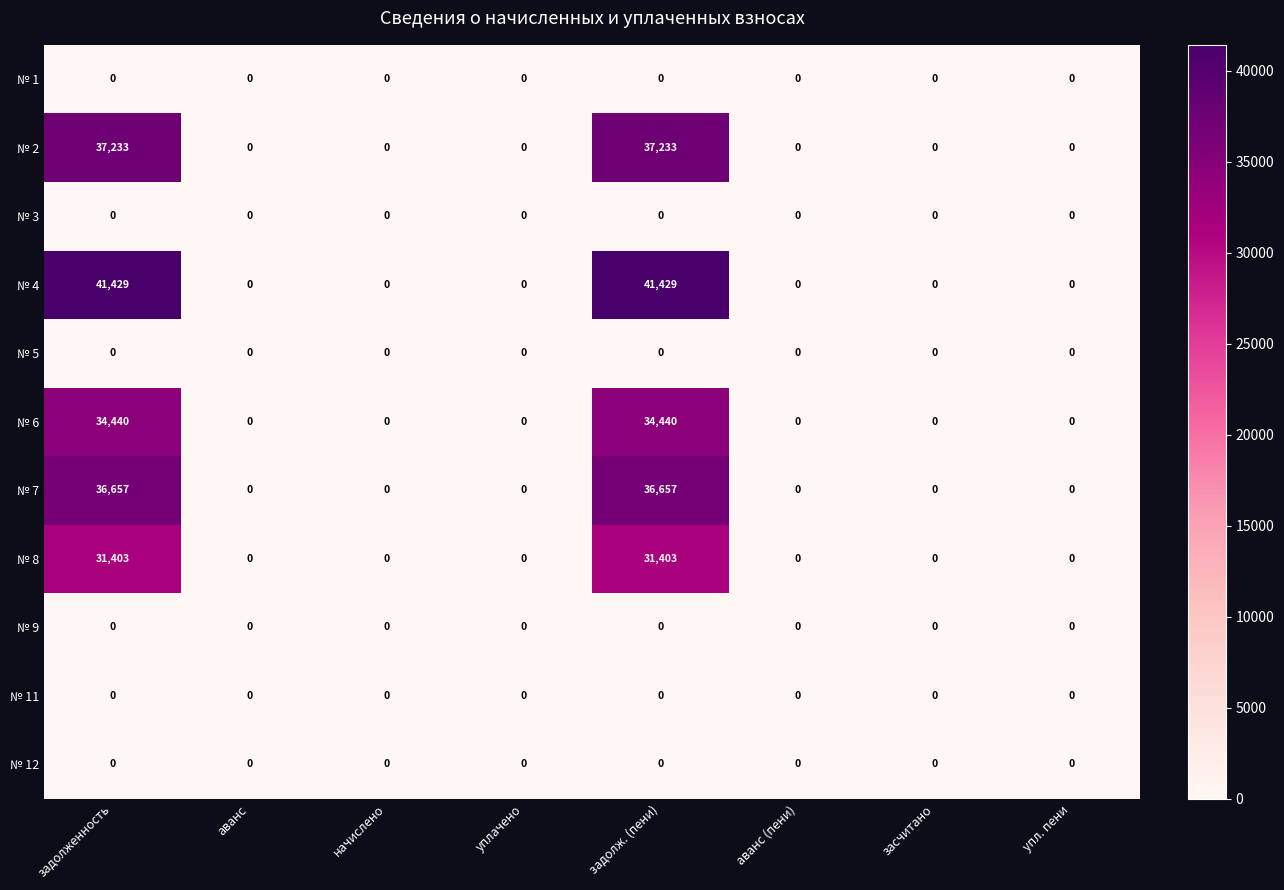

Which series has the largest total across all categories?

№ 4